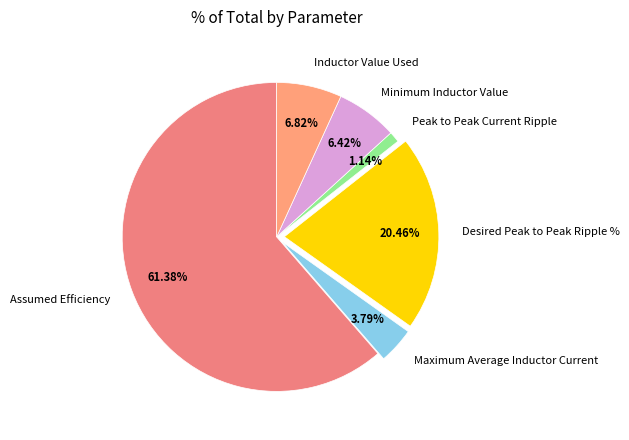

What percentage is NOT represented by Desired Peak to Peak Ripple %?

79.5%